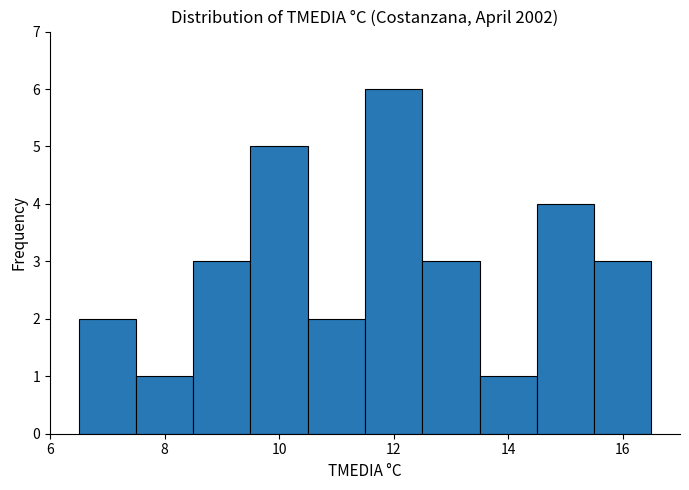

Reading left to right, list every bar in this chart as the range it spans on the x-axis followed by its height. Neither the bar edges nor the heights are printed on the chart, so give them approximately, as read against the axes.

6.5 to 7.5: 2
7.5 to 8.5: 1
8.5 to 9.5: 3
9.5 to 10.5: 5
10.5 to 11.5: 2
11.5 to 12.5: 6
12.5 to 13.5: 3
13.5 to 14.5: 1
14.5 to 15.5: 4
15.5 to 16.5: 3